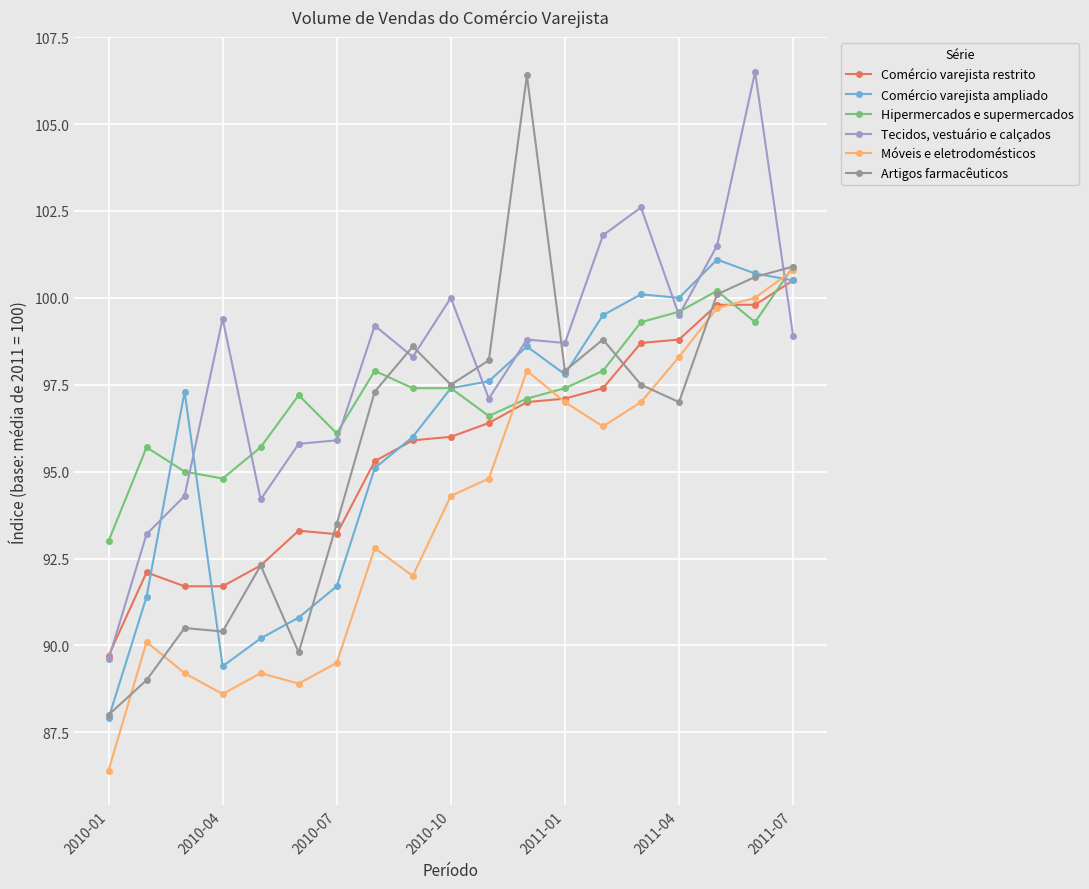

What is the value of the Móveis e eletrodomésticos point at the 8th from the left?

92.8